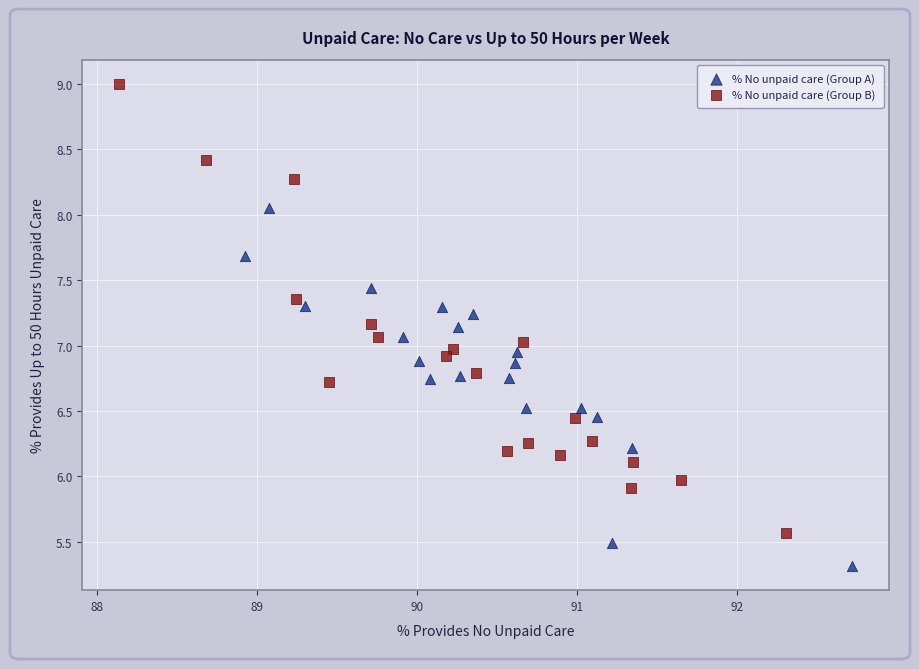

Which series has the widest spread of Y values?

% No unpaid care (Group B)